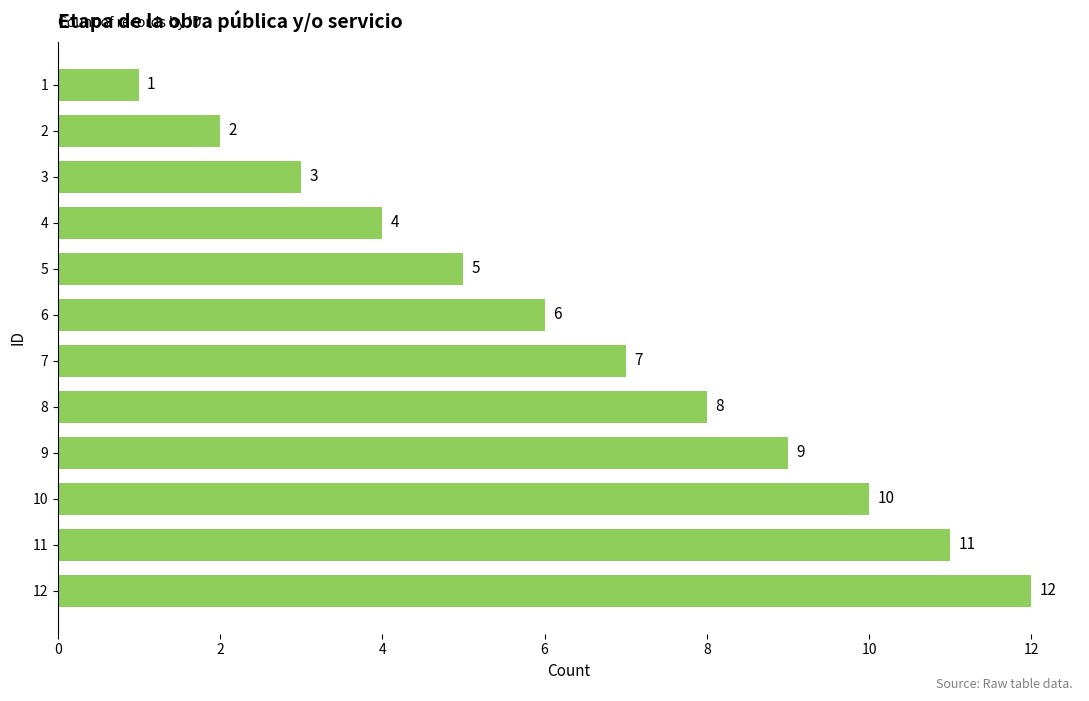

Which has a higher value, 7 or 4?

7